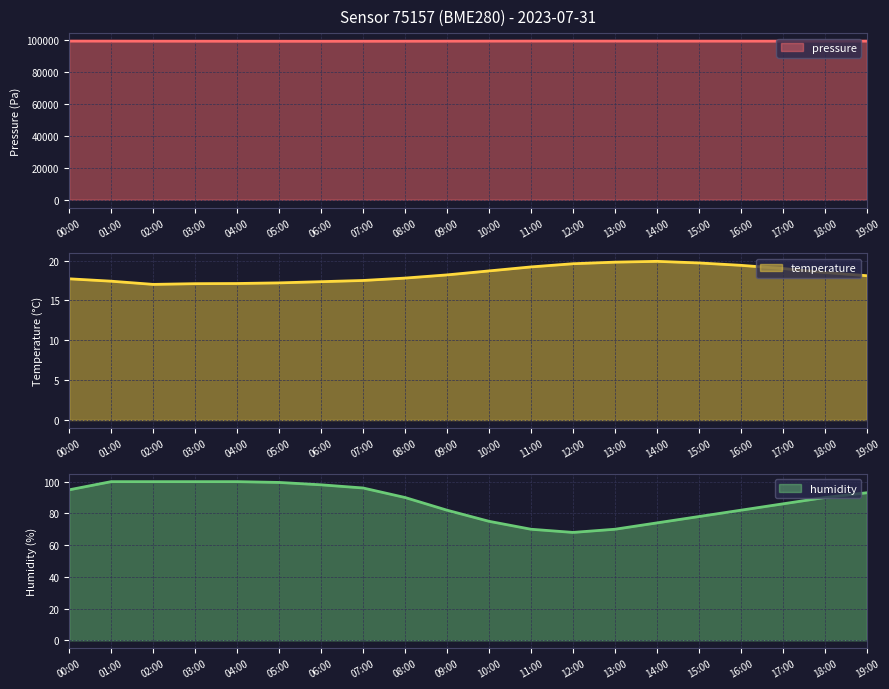

How many interior local valleys does the pressure series have?

2